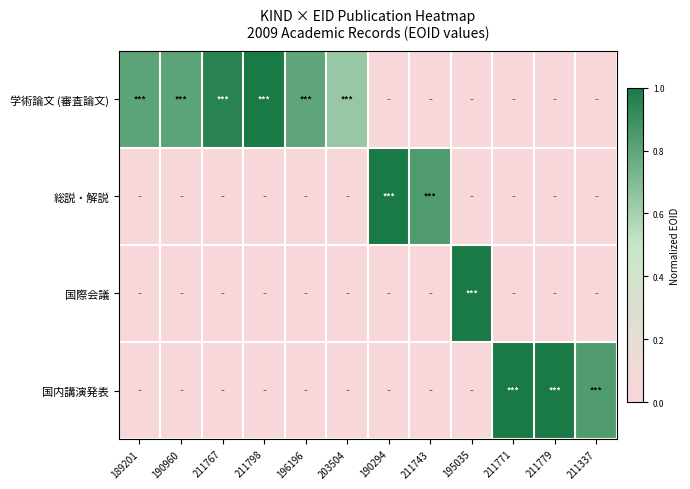

Which series has the largest range (max minus min)?

学術論文 (審査論文)